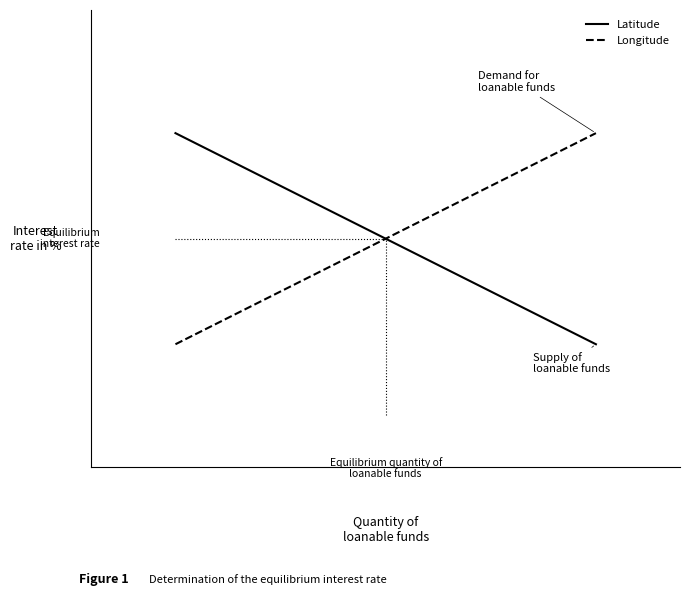

Is the value of Latitude at 1 greater than the value of Longitude at 1?

No